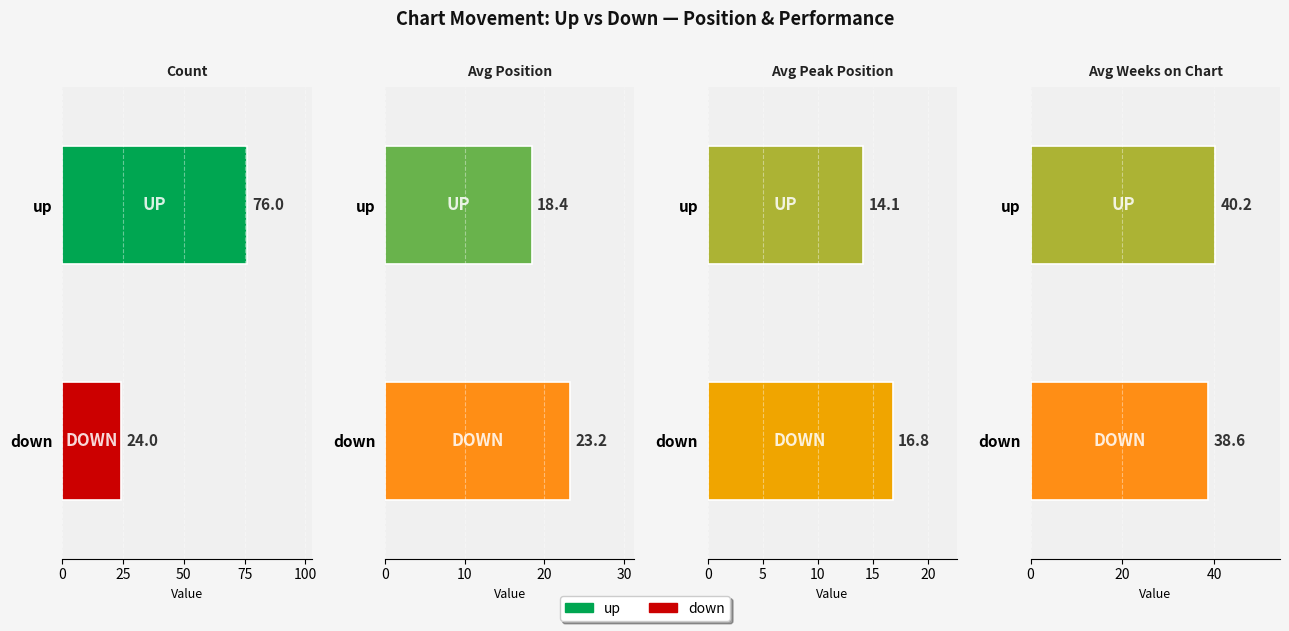

The Avg Peak Position series shows 21.3 at up. True or false?

False